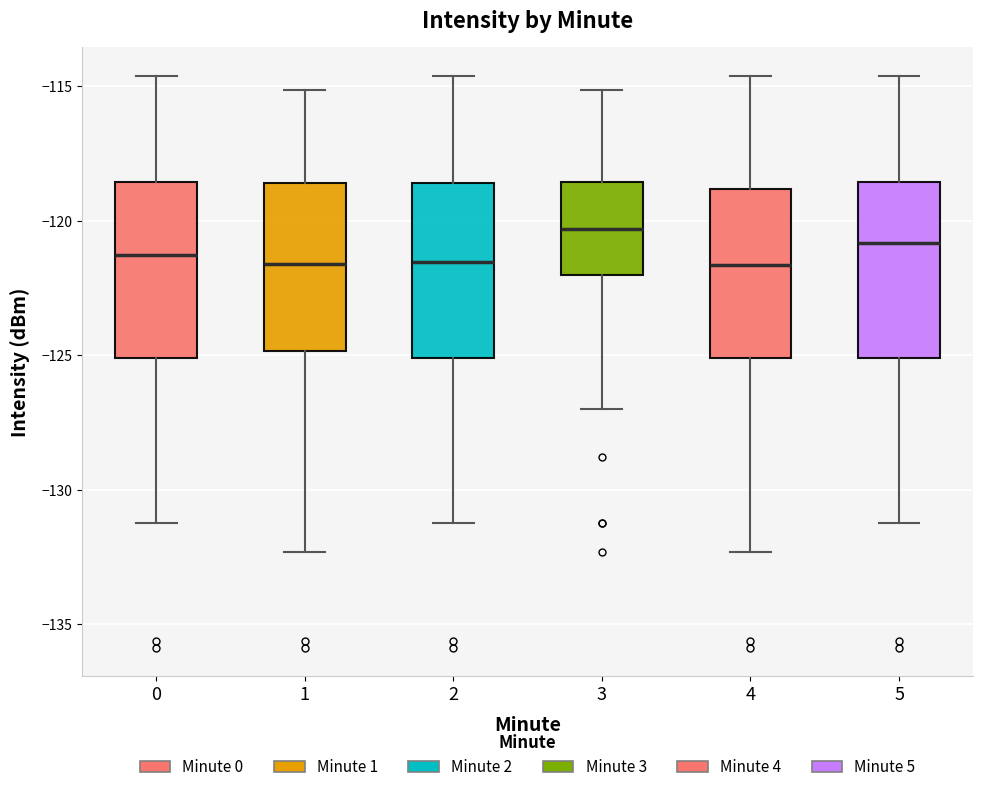

Reading left to right, transcribe this box plot: for each box, give where its median line is, the range the box spans, and where its two whiskers end, as read against the y-axis. The values are not printed on the chart, so give them approximately, as read against the axis.

0: median -121.5, box -125.0 to -118.5, whiskers -131.0 to -114.5
1: median -121.5, box -125.0 to -118.5, whiskers -132.5 to -115.0
2: median -121.5, box -125.0 to -118.5, whiskers -131.0 to -114.5
3: median -120.5, box -122.0 to -118.5, whiskers -127.0 to -115.0
4: median -121.5, box -125.0 to -119.0, whiskers -132.5 to -114.5
5: median -121.0, box -125.0 to -118.5, whiskers -131.0 to -114.5